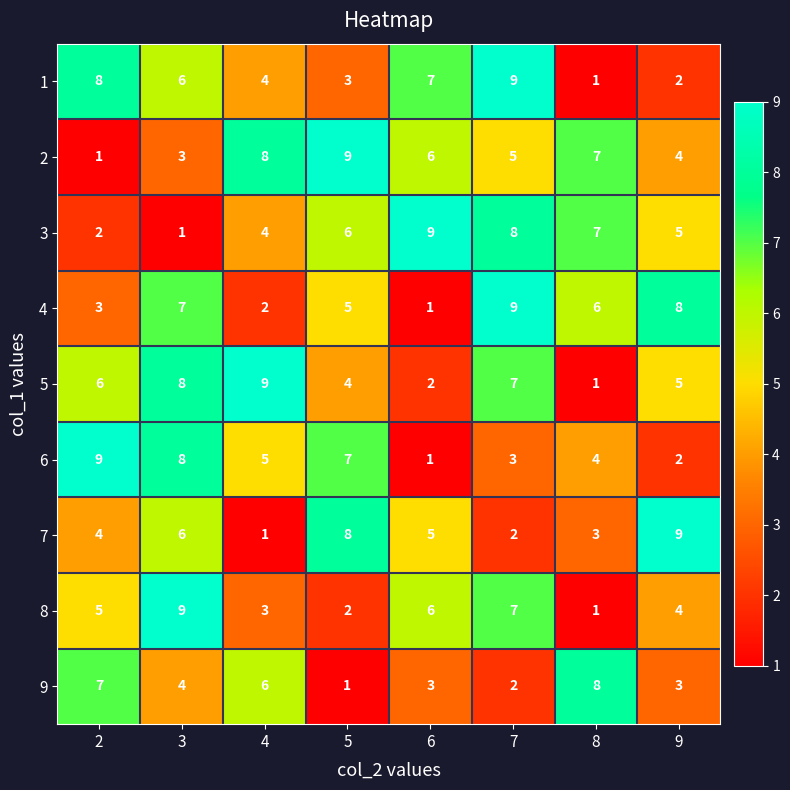

What is the approximate value of 8 at 4?

3